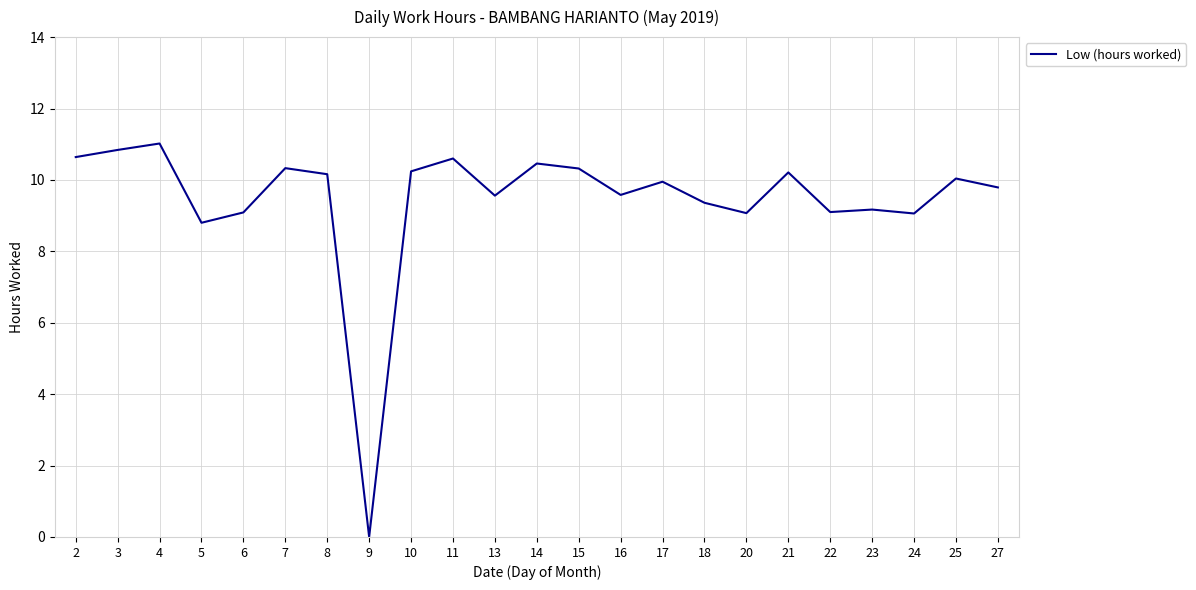

Approximately how many times larger is the value at 13 compared to 25?

1.0